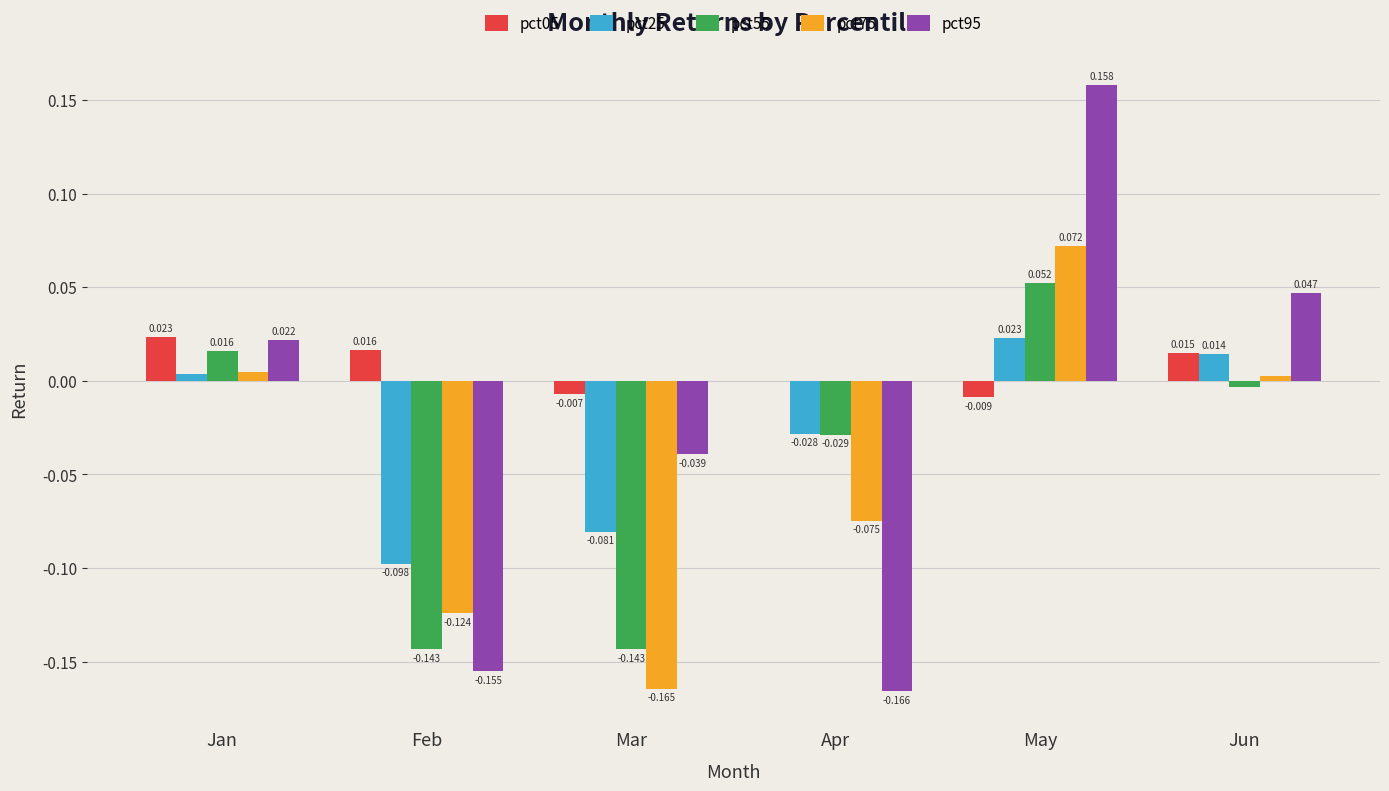

At which label does pct75 reach its peak?

May